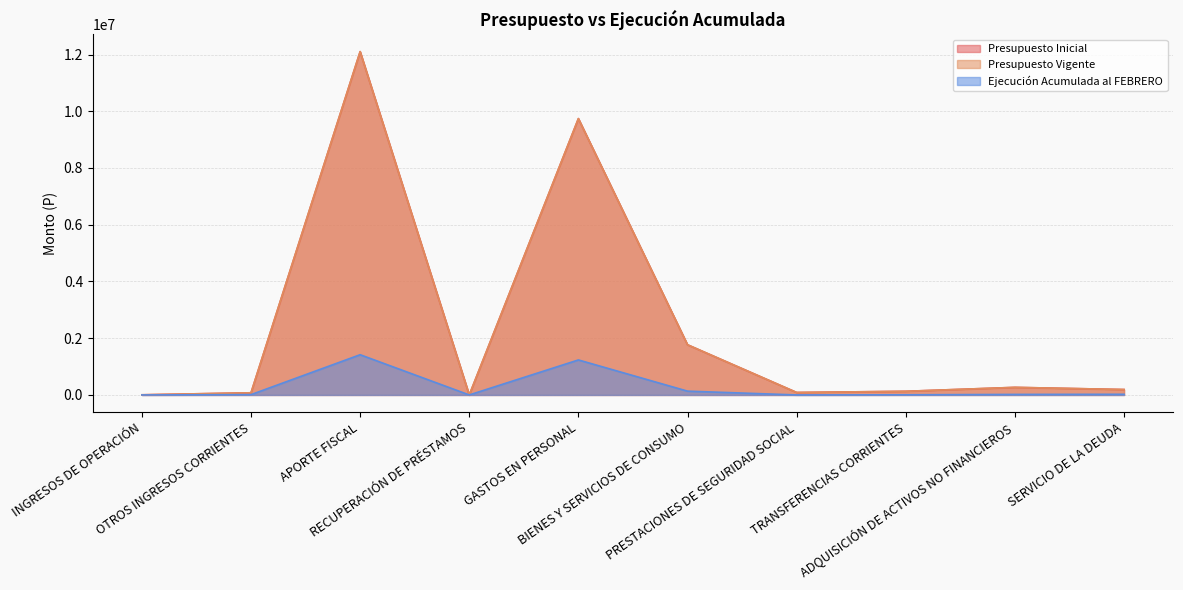

At which category is the sum across all series the highest?

APORTE FISCAL